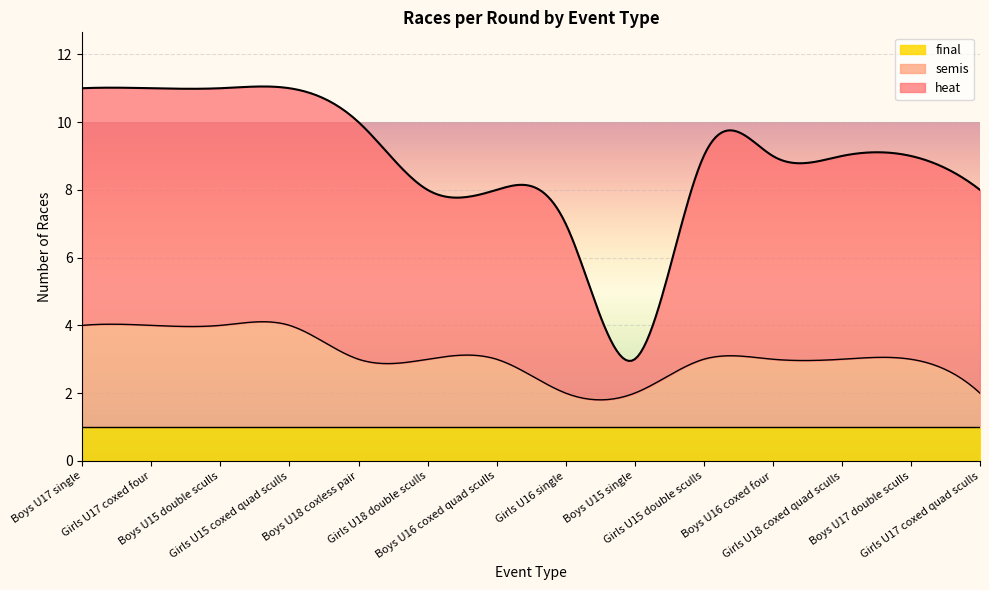

At which category is the sum across all series the highest?

Boys U17 single